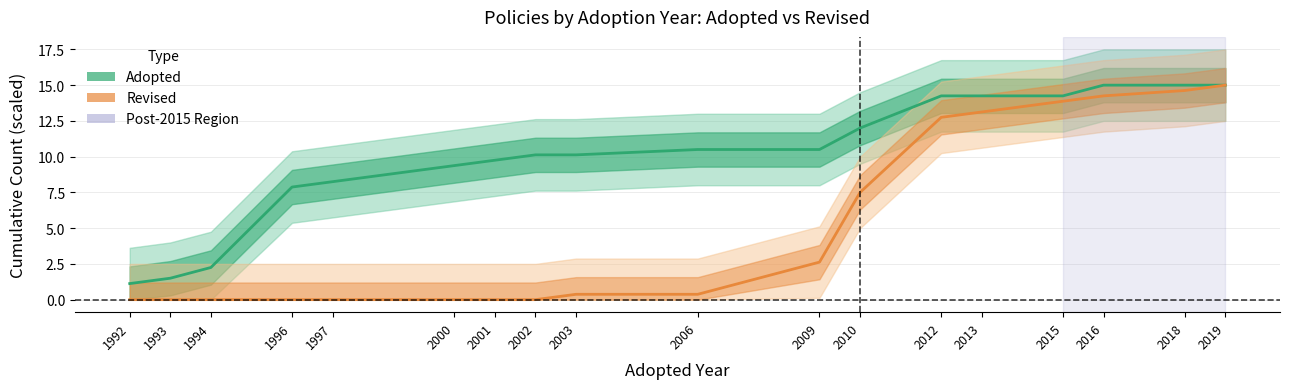

True or false: Adopted and Revised intersect in this chart.

False